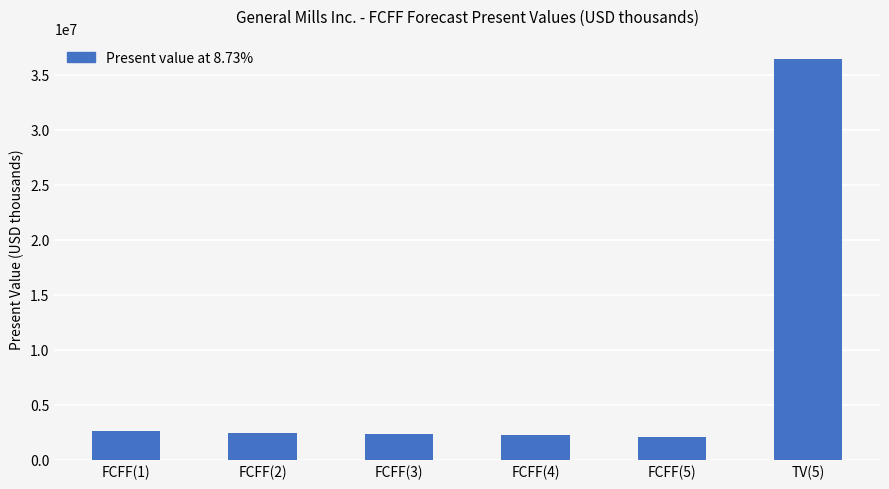

What is the sum of the values at FCFF(5) and FCFF(2)?

4550262